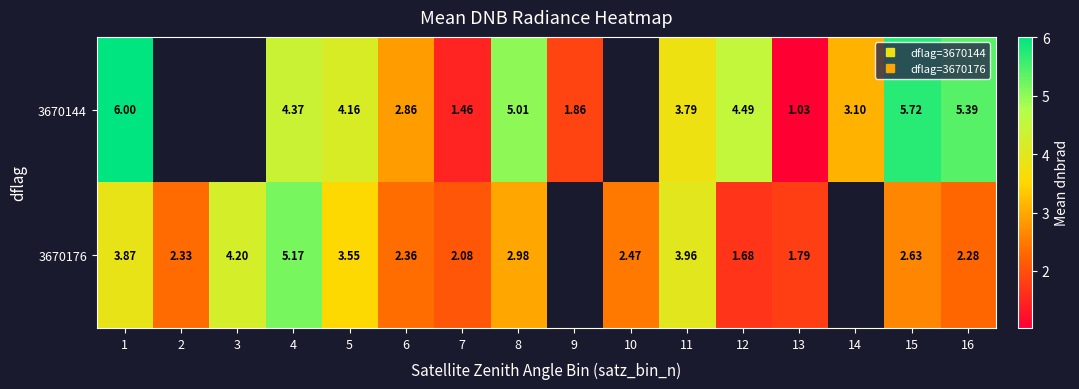

The value of row_1 at 5 is 3.6. True or false?

True